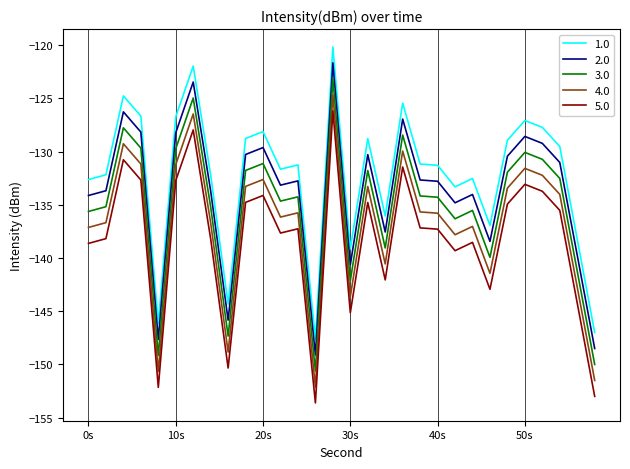

True or false: 2.0 and 4.0 cross at least once.

False